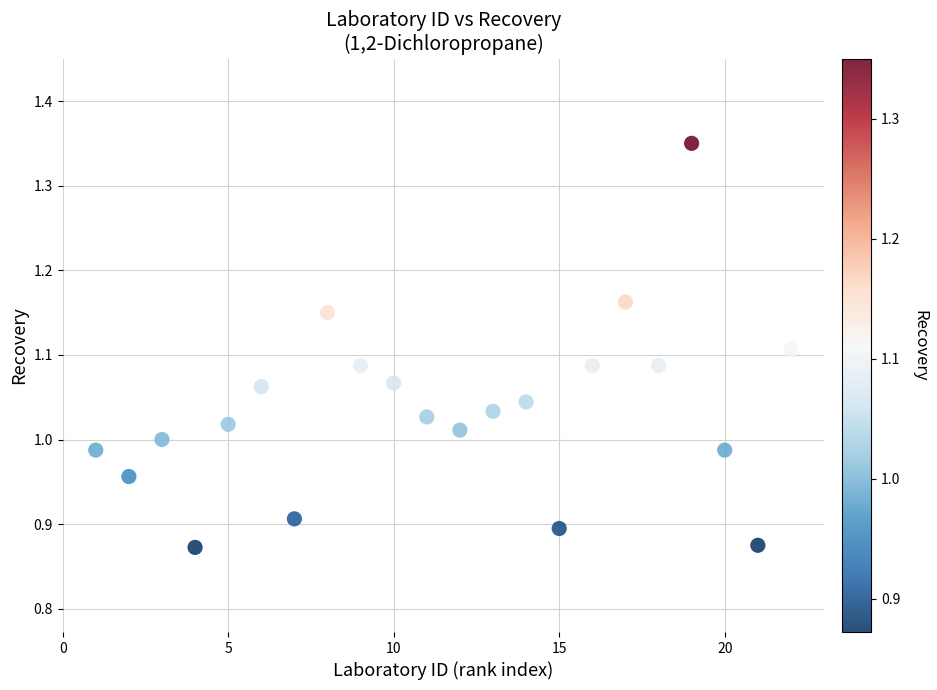

What is the range of Y values (max minus min)?

0.5